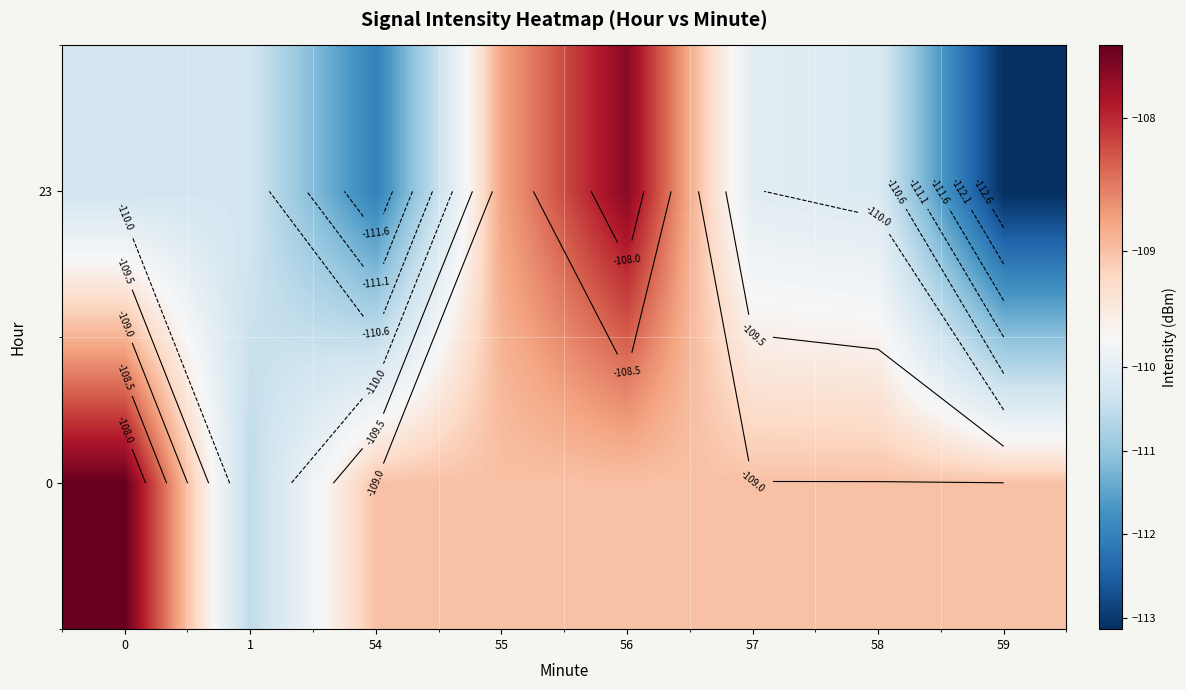

Is the value of 0 at 55 greater than the value of 23 at 1?

Yes